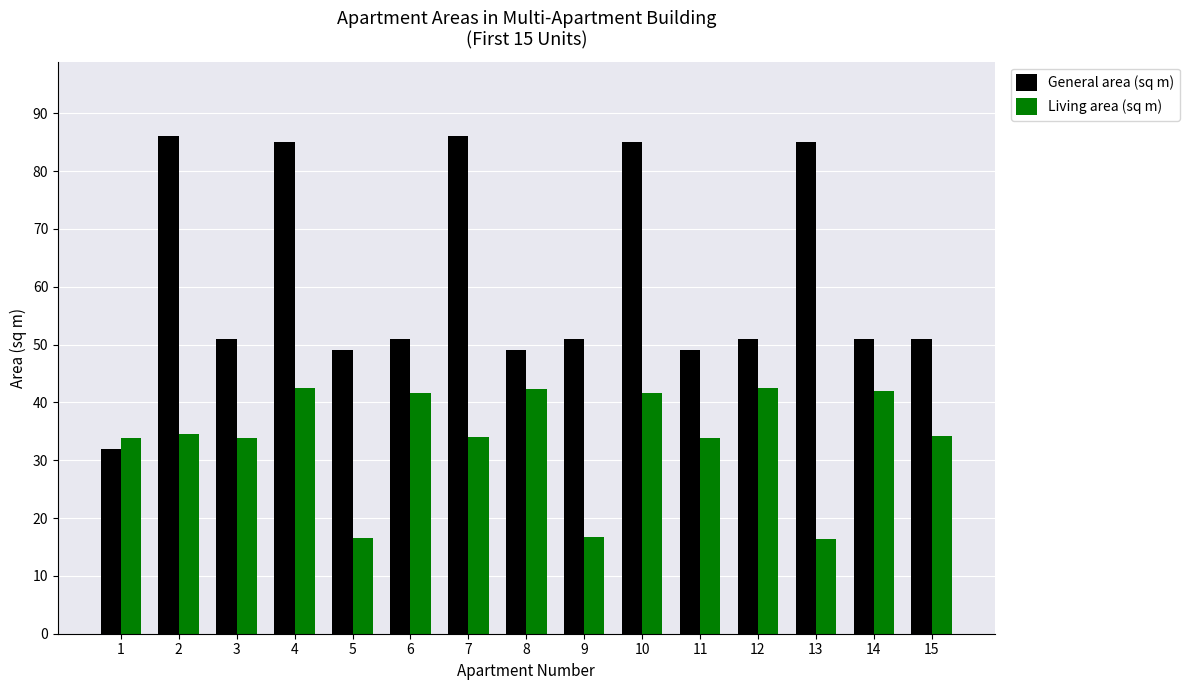

What is the difference between the highest and lowest values at 12?

8.6